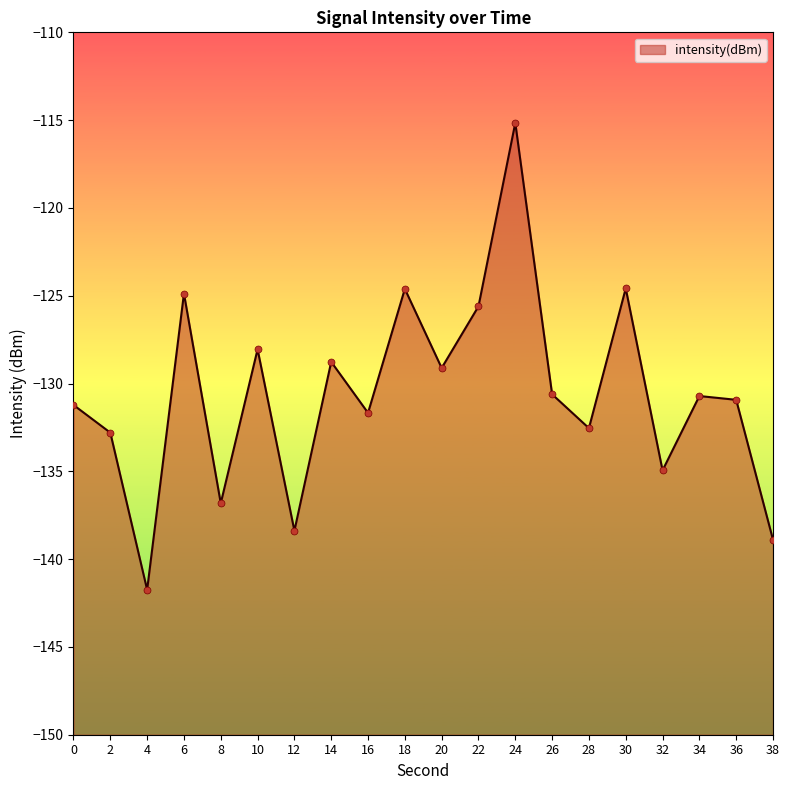

Which has a higher value, 34 or 10?

10